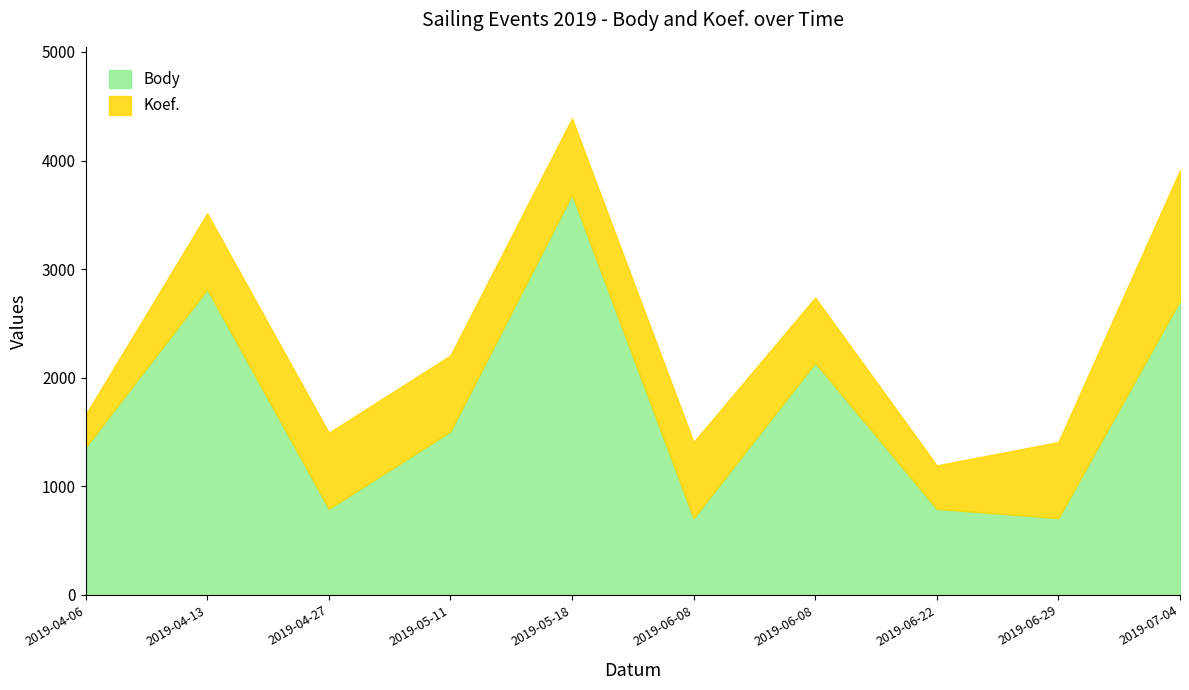

Does the chart have visible grid lines?

No